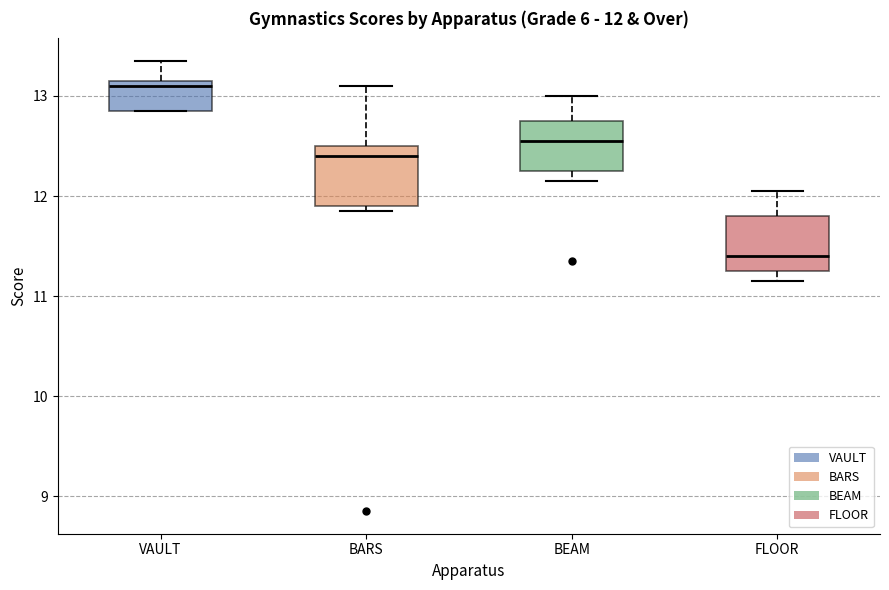

Which box's median line is the lowest?

FLOOR